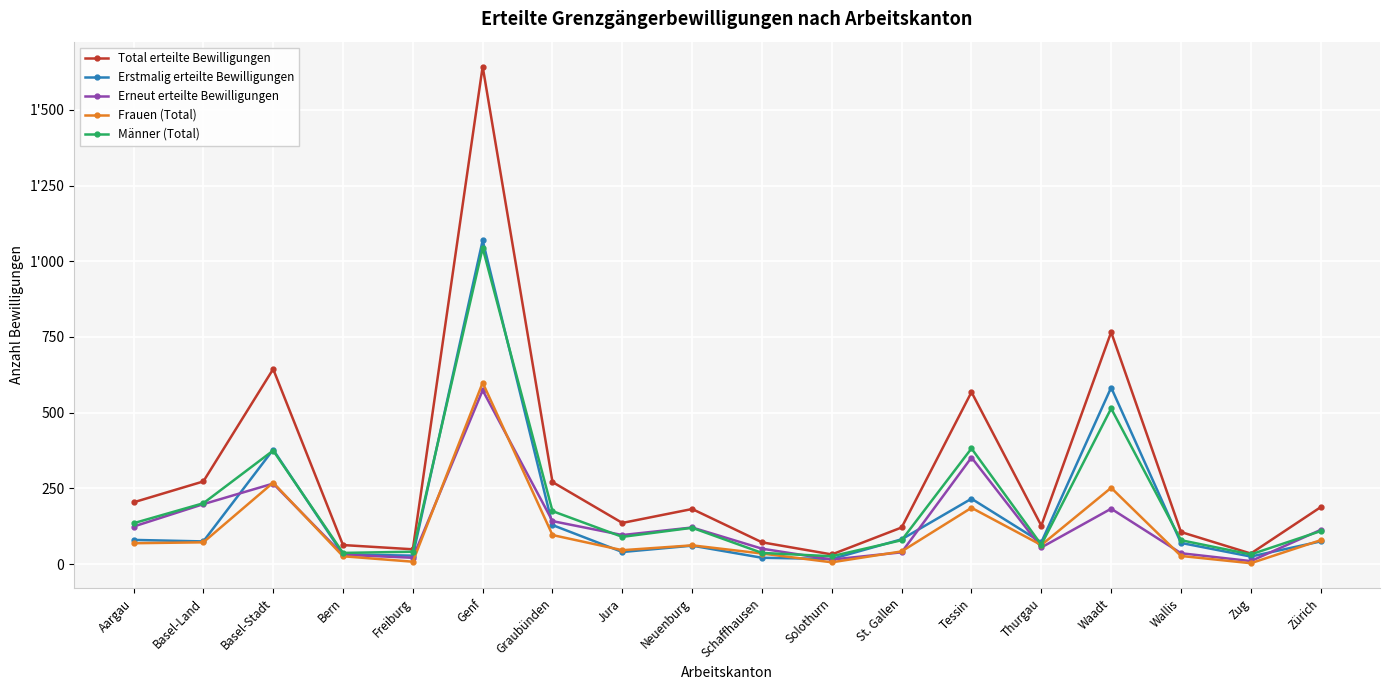

What is the value of the Erneut erteilte Bewilligungen point at the 5th from the left?

21